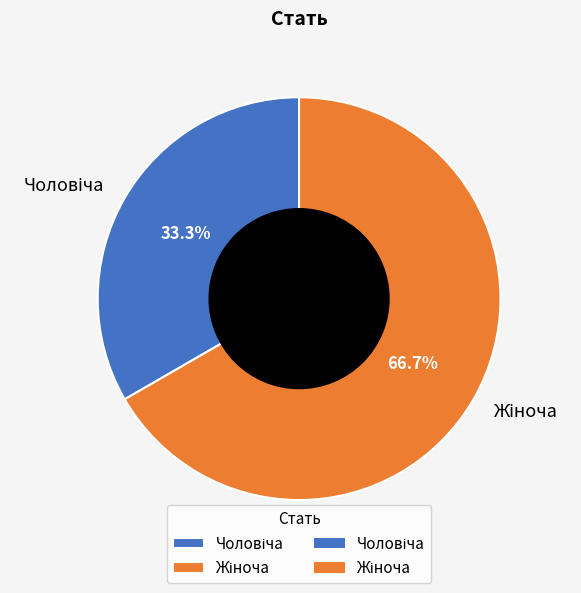

Is there a majority slice in this chart?

Yes